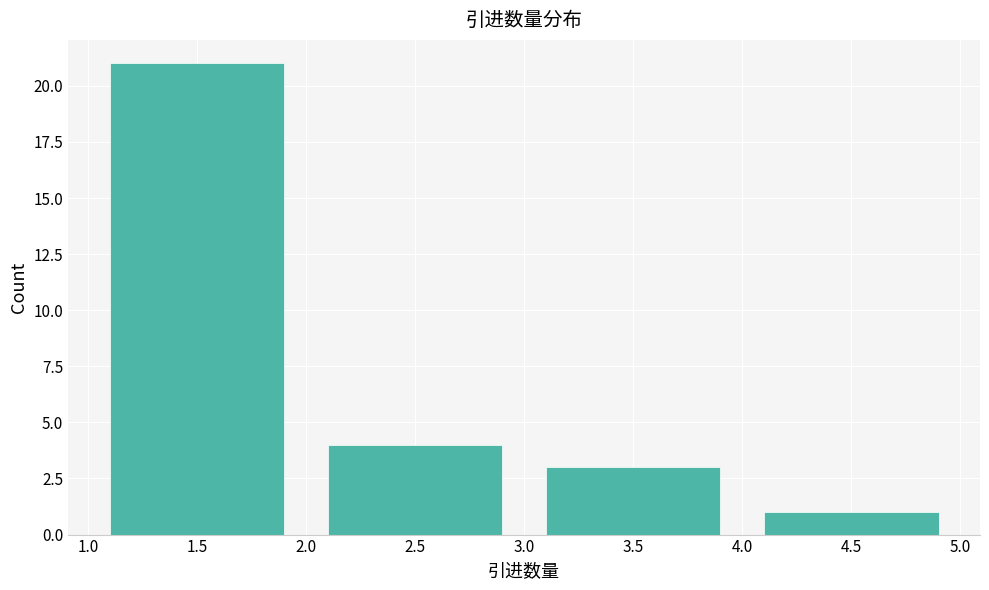

What is the height of the bar covering 3.0 to 4.0 on the x-axis? The values are not printed on the chart, so give them approximately, as read against the axis.

3